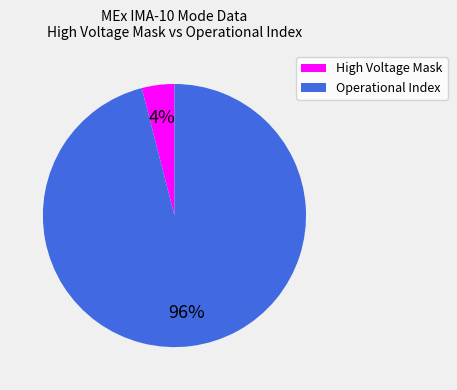

To the nearest percent, what is the difference between the largest and smallest slice percentages?

92%